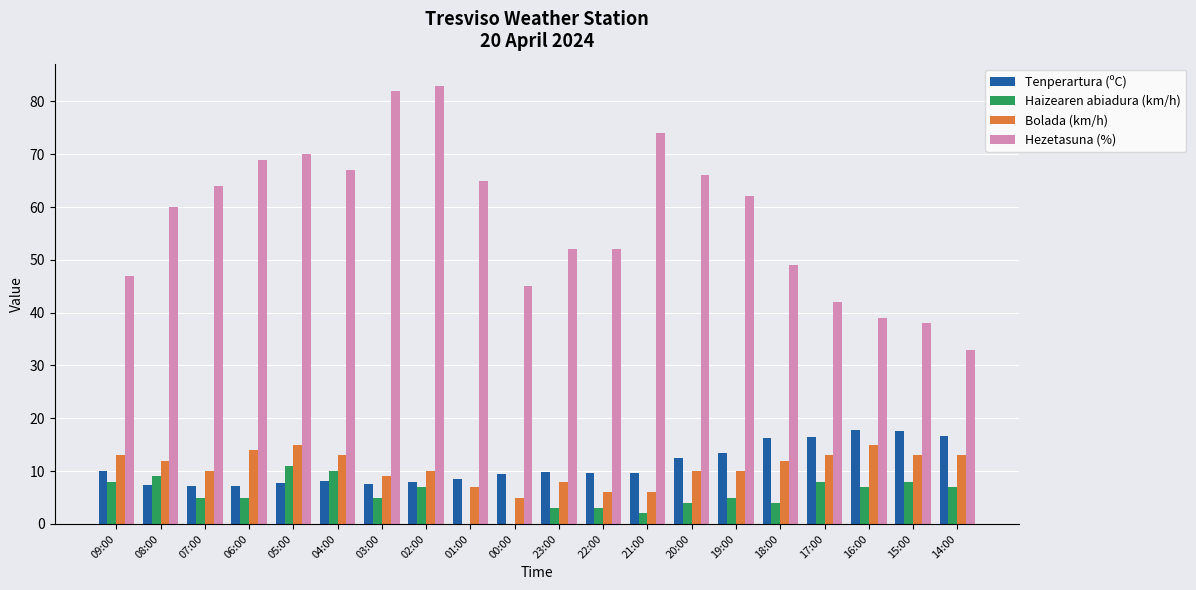

What is the maximum value shown in the chart?

83.0